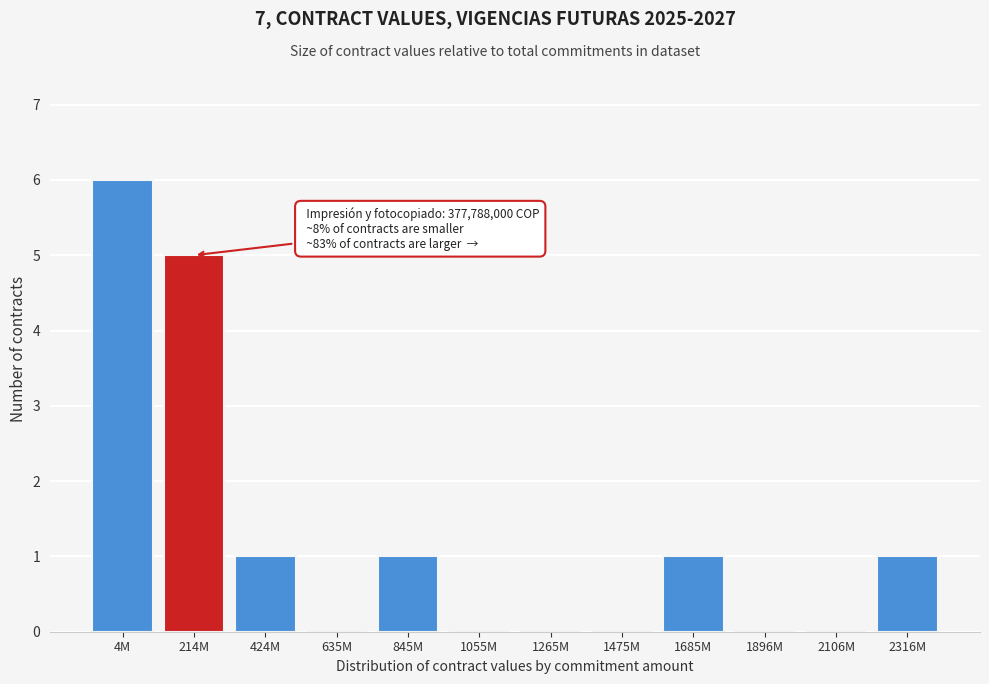

Reading left to right, extract all data points from this chart.

4M=6	214M=5	424M=1	635M=0	845M=1	1055M=0	1265M=0	1475M=0	1685M=1	1896M=0	2106M=0	2316M=1